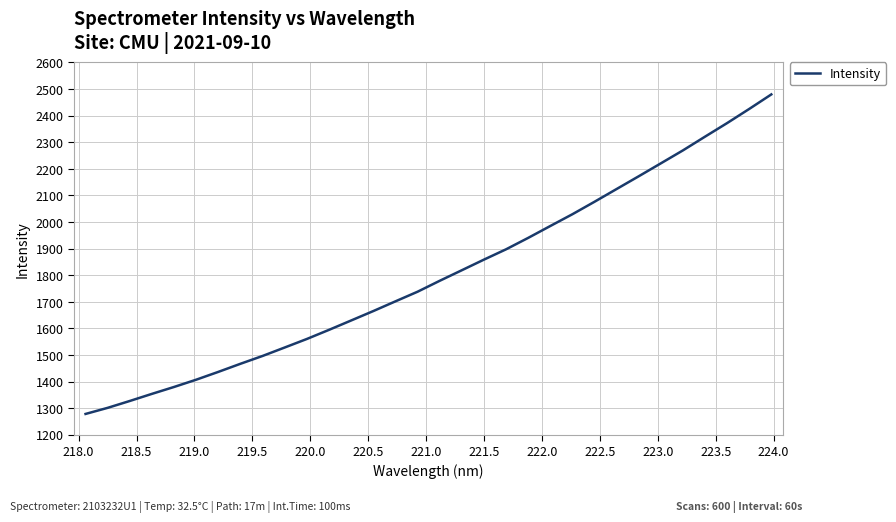

What is the difference between the maximum and minimum values?

1201.9